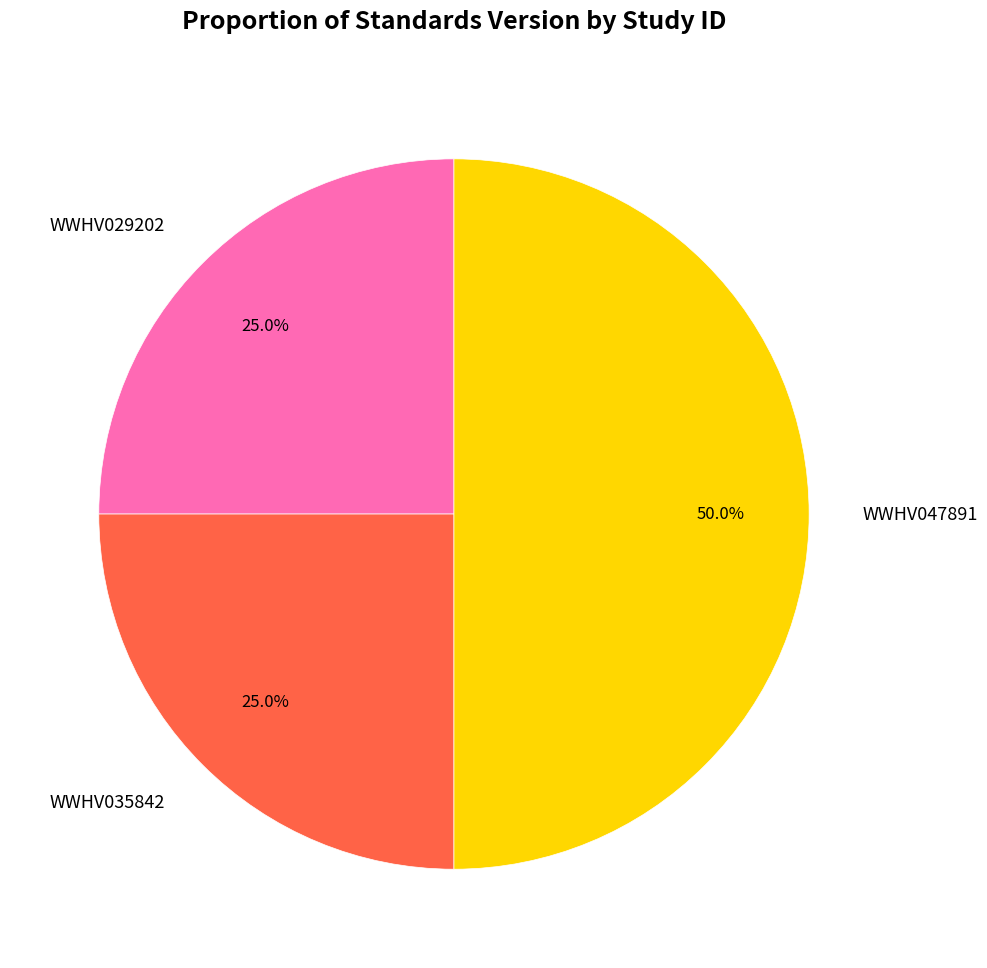

Does WWHV029202 represent more than half of the total?

No